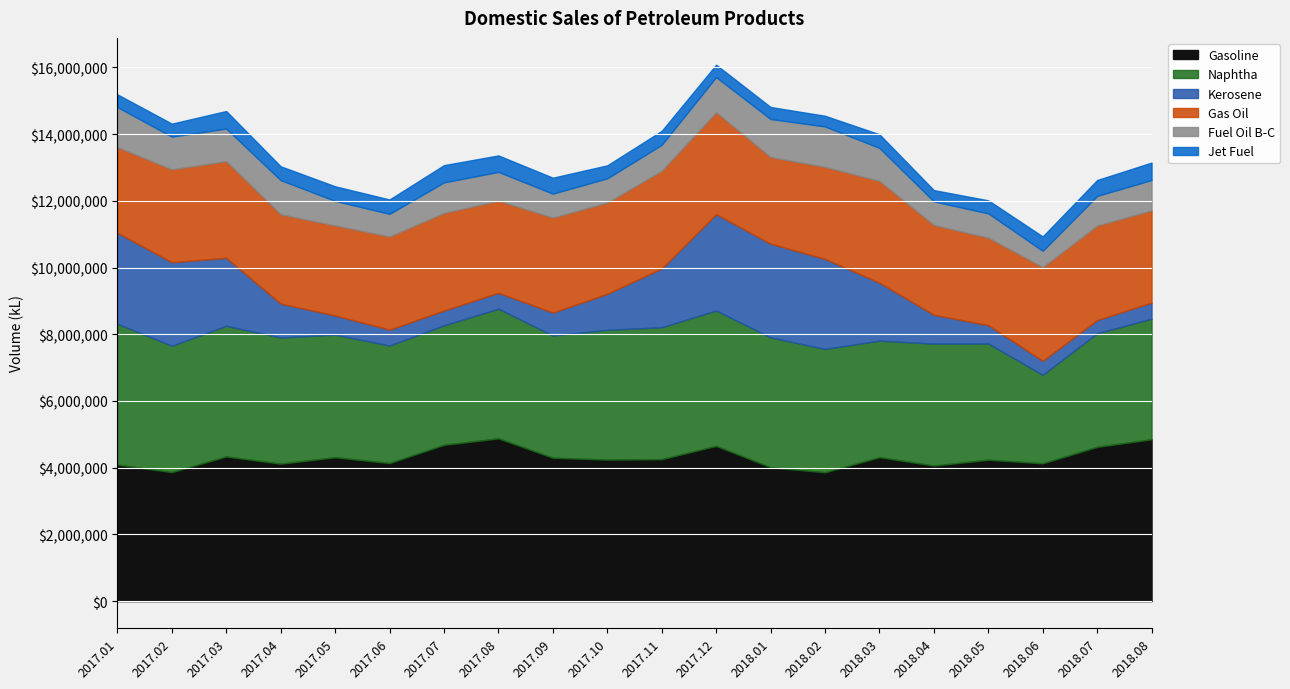

Where does the Gas Oil series first go above 2782066?

2017.03